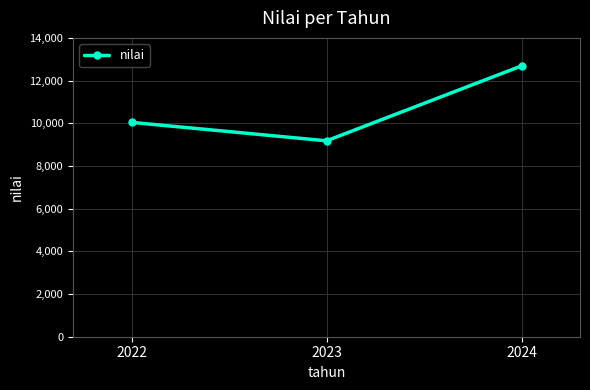

What is the greatest value displayed?

12687